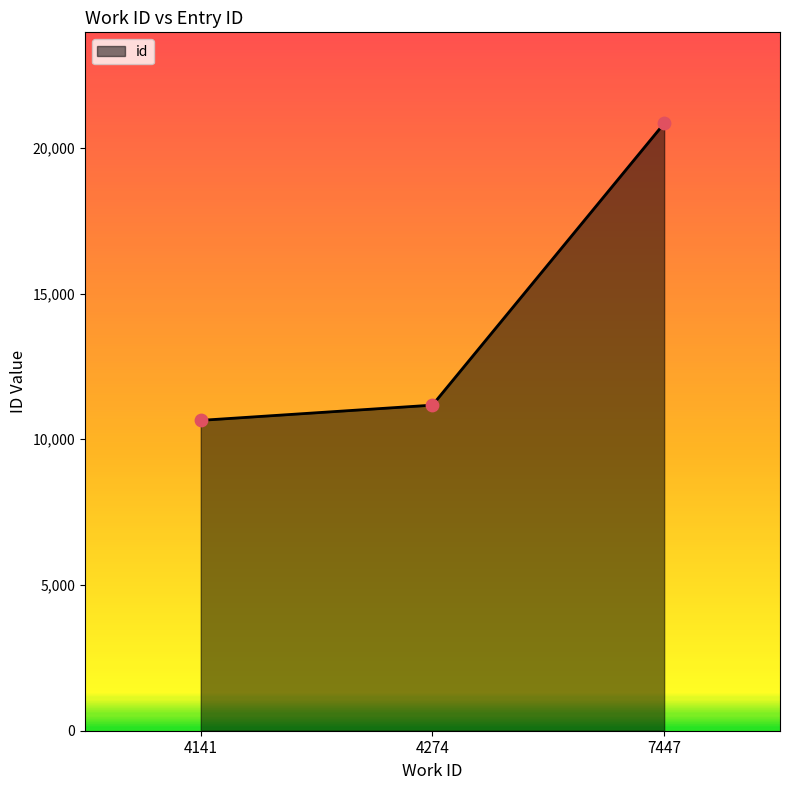

What is the change in value from 4141 to 4274?

+523